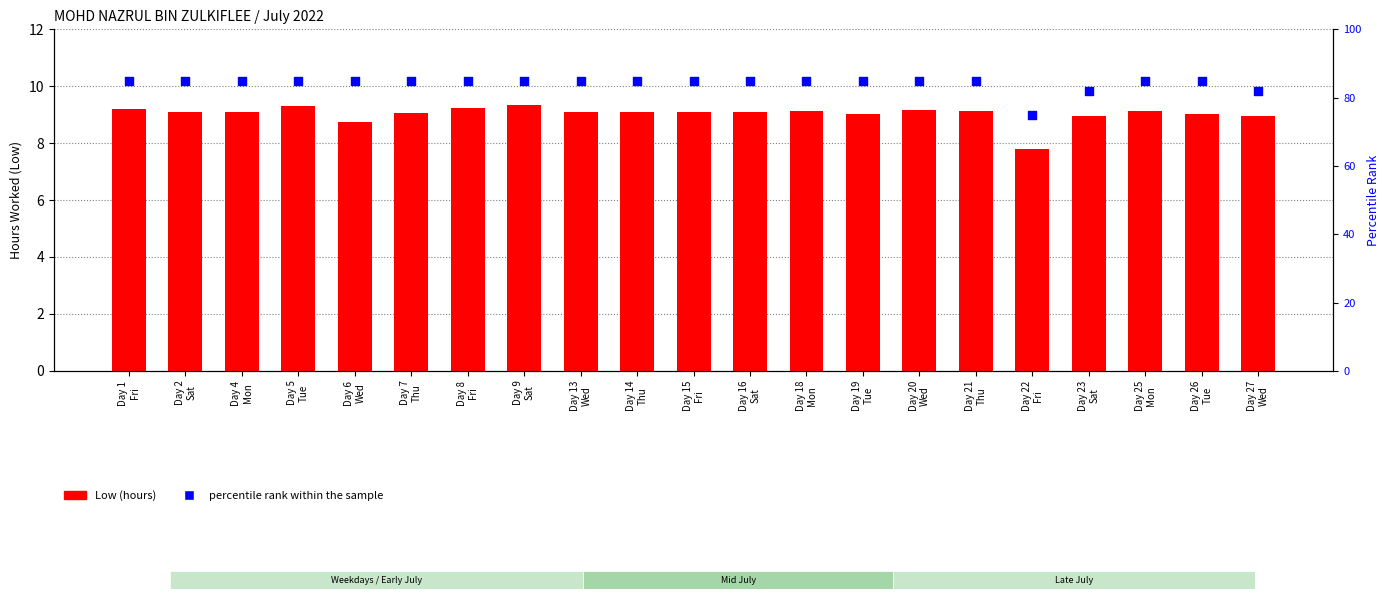

What are all the series names shown in the legend?

Low (hours), percentile rank within the sample